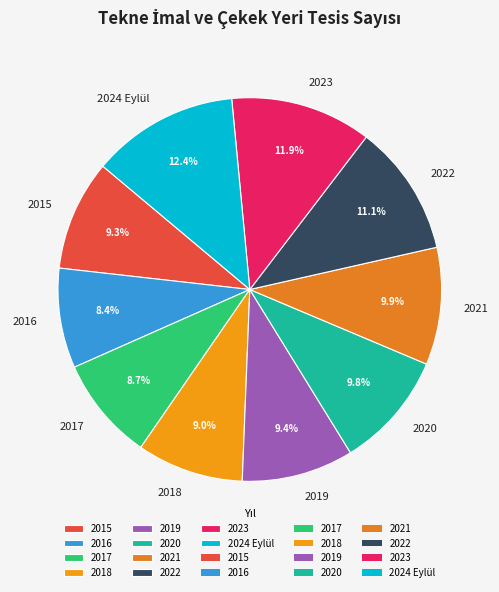

True or false: 2016 accounts for 19% of the total.

False